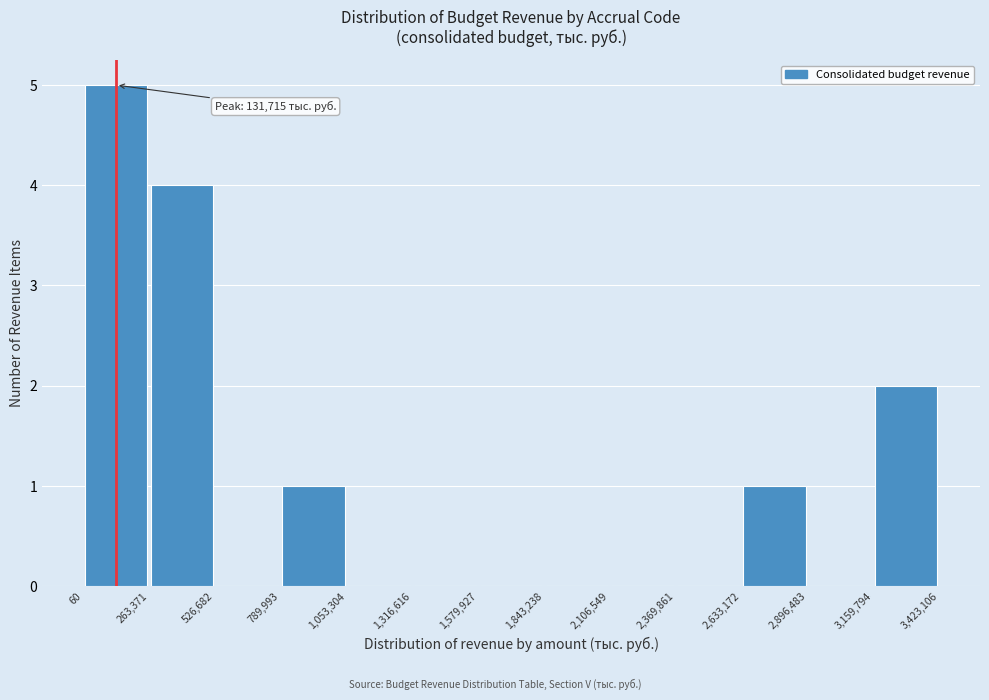

Over which range of the x-axis is the bar tallest?

60 to 263,371